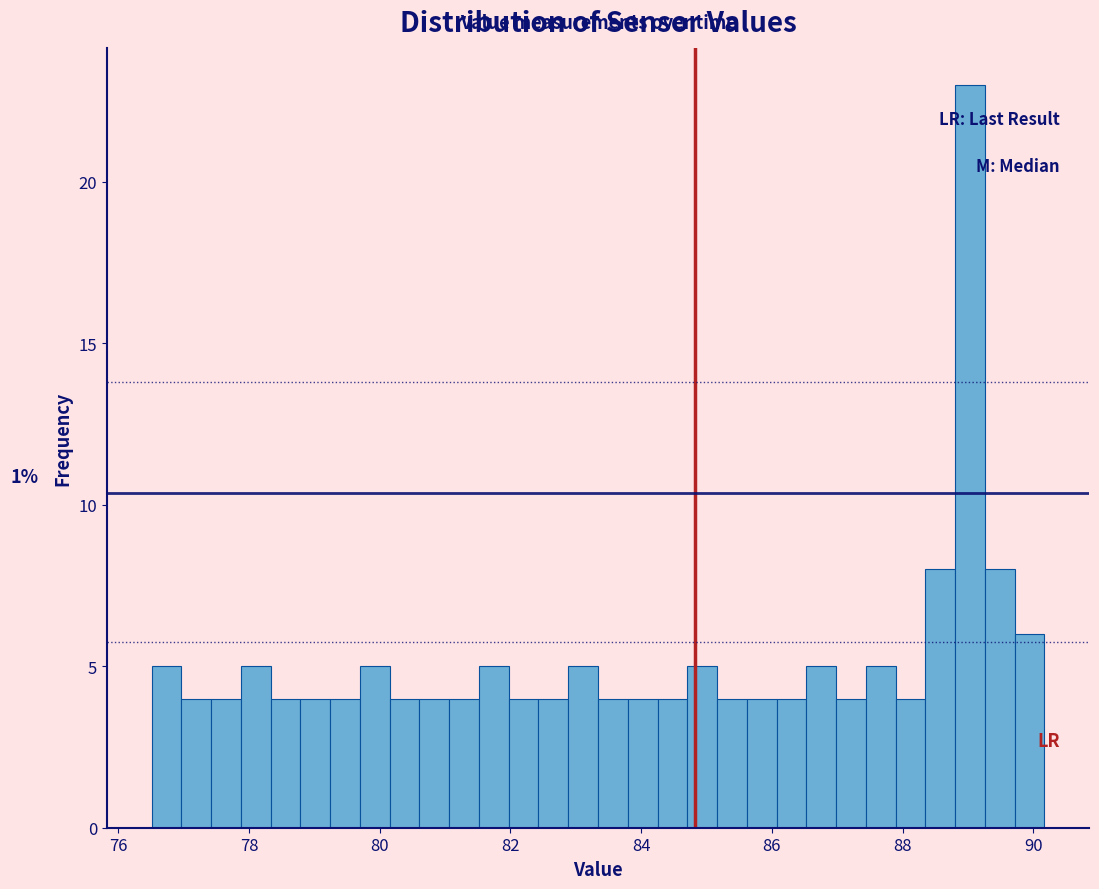

Around what value on the x-axis is the tallest bar? Give the approximate position of its centre, as read against the axis.

89.0